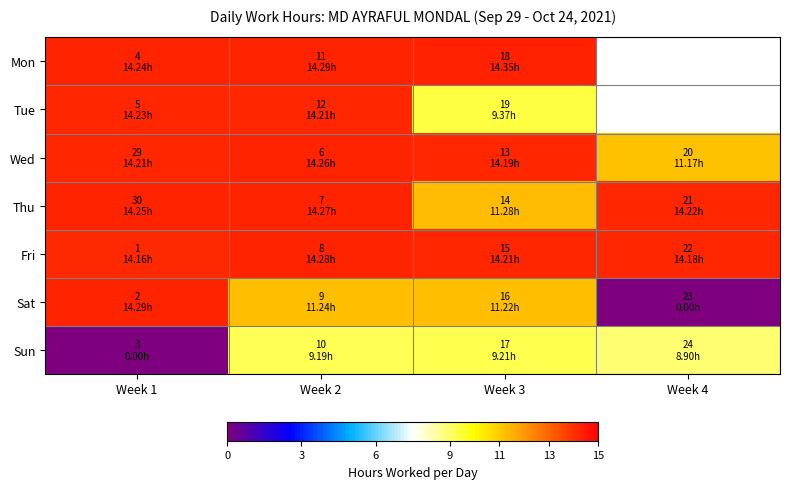

The value of Sat at Week 2 is 11.2. True or false?

True